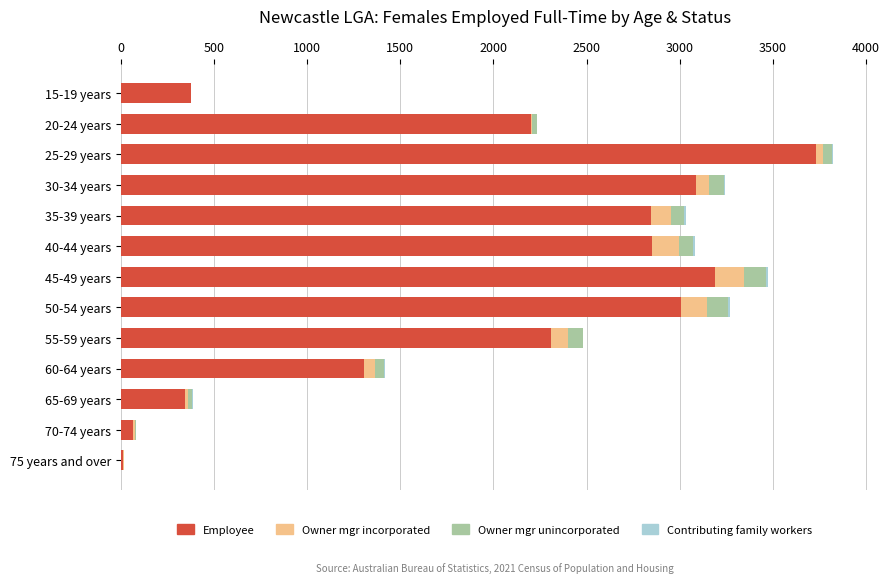

How many categories are shown in the chart?

13